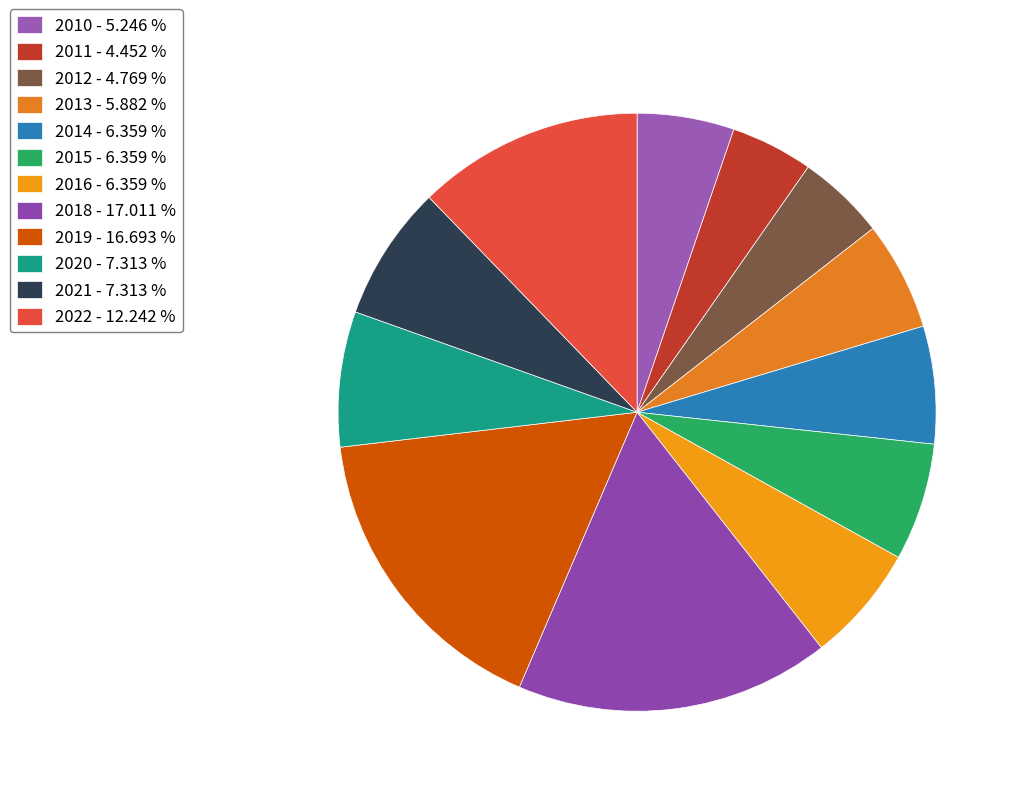

Does 2016 account for over 50% of the chart?

No